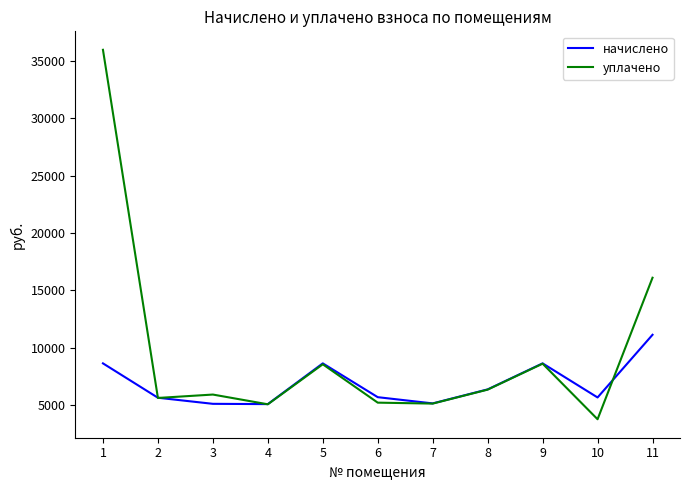

True or false: начислено has a value of 4291.1 at 8.

False